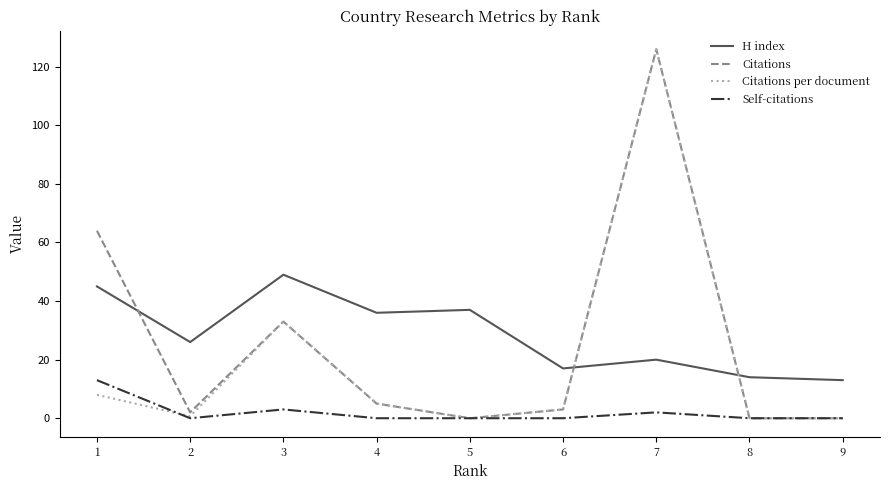

Is this an area chart (filled region under the line)?

No